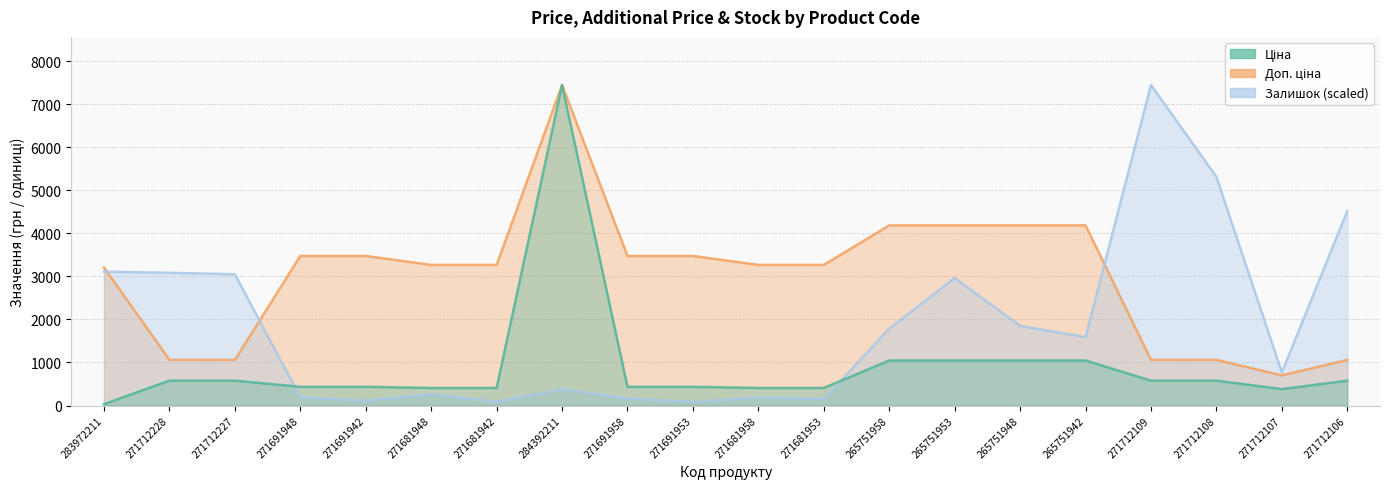

True or false: Ціна and Доп. ціна intersect in this chart.

False